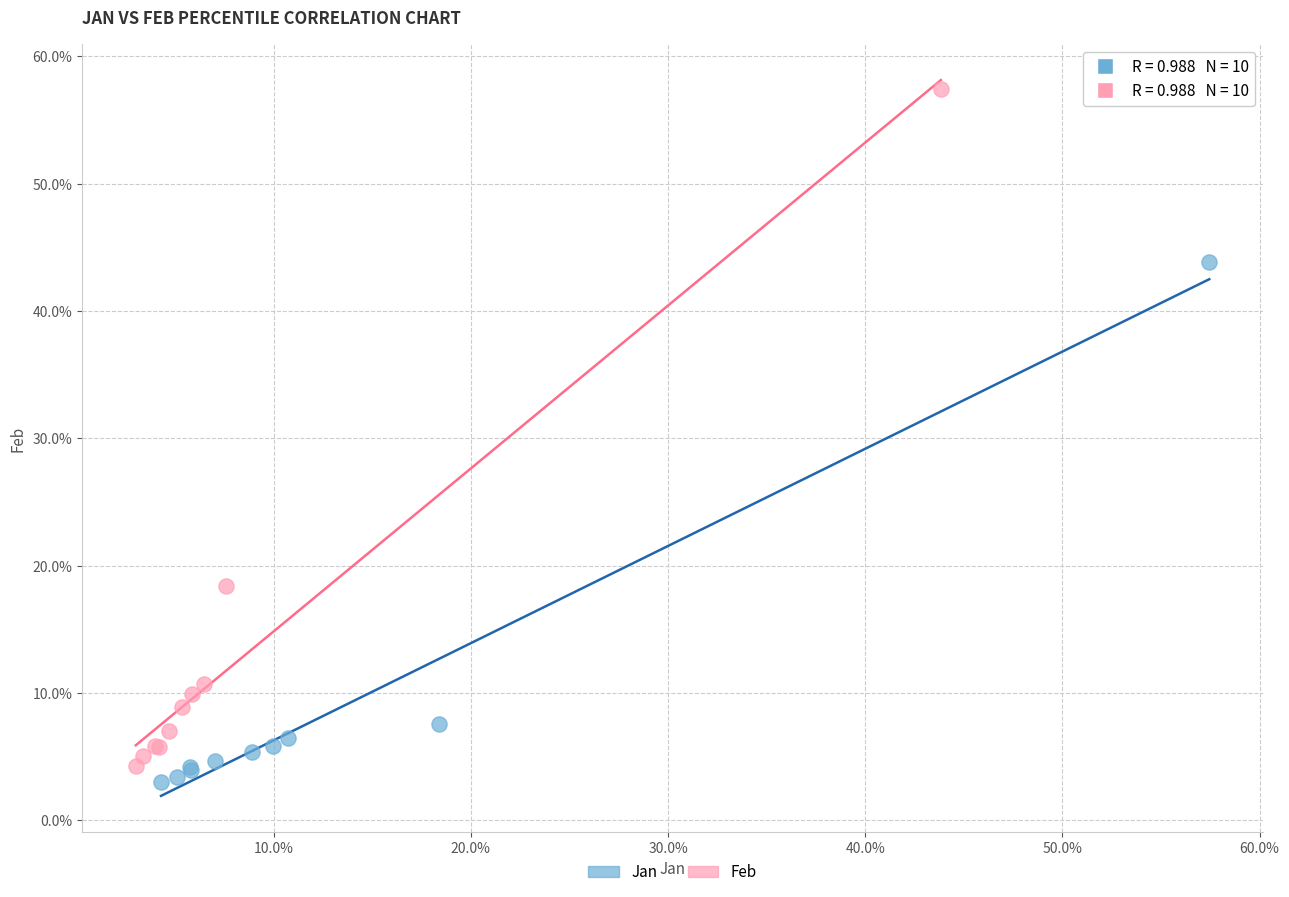

Which series reaches the maximum Y coordinate?

Feb